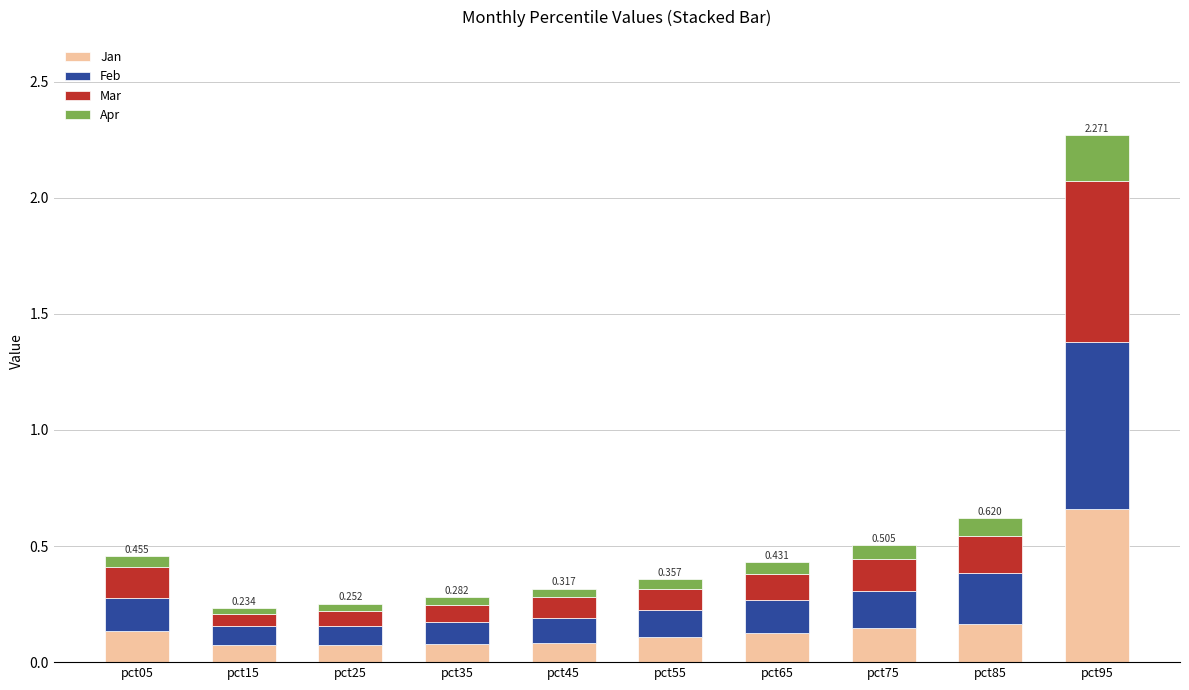

Where is Mar nearest to the value 0?

pct15